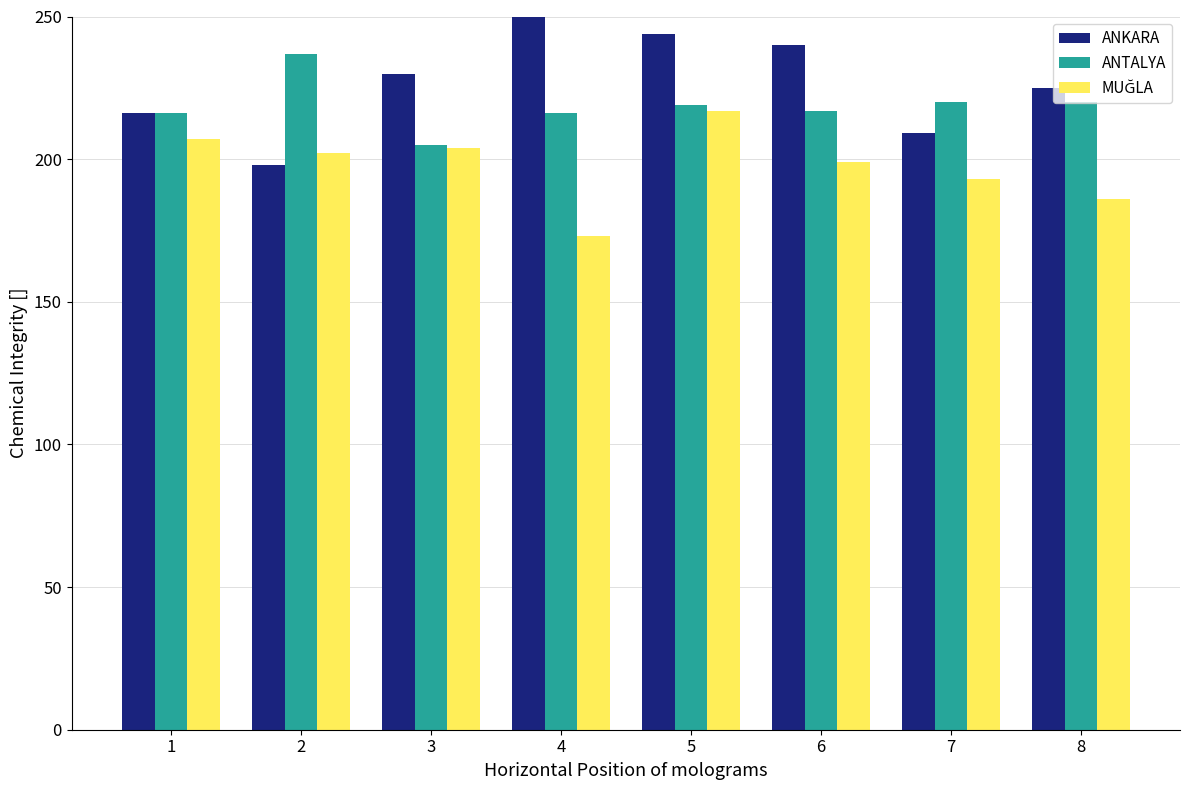

At which category is the sum across all series the highest?

5